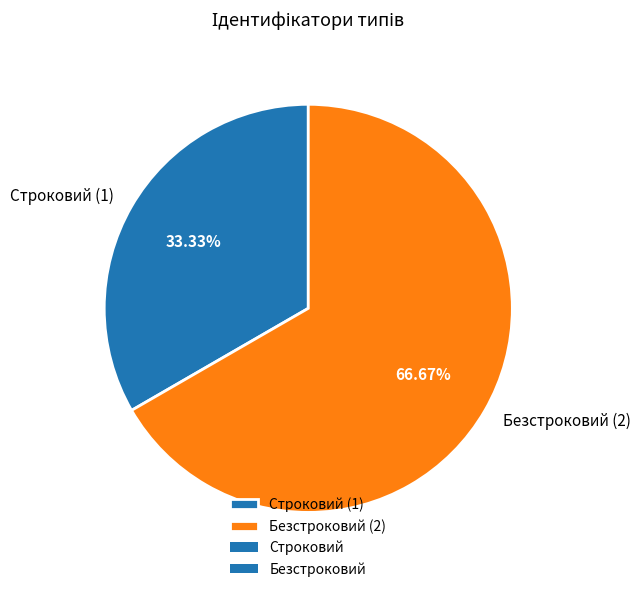

Rank the categories by value from highest to lowest.

Безстроковий, Строковий